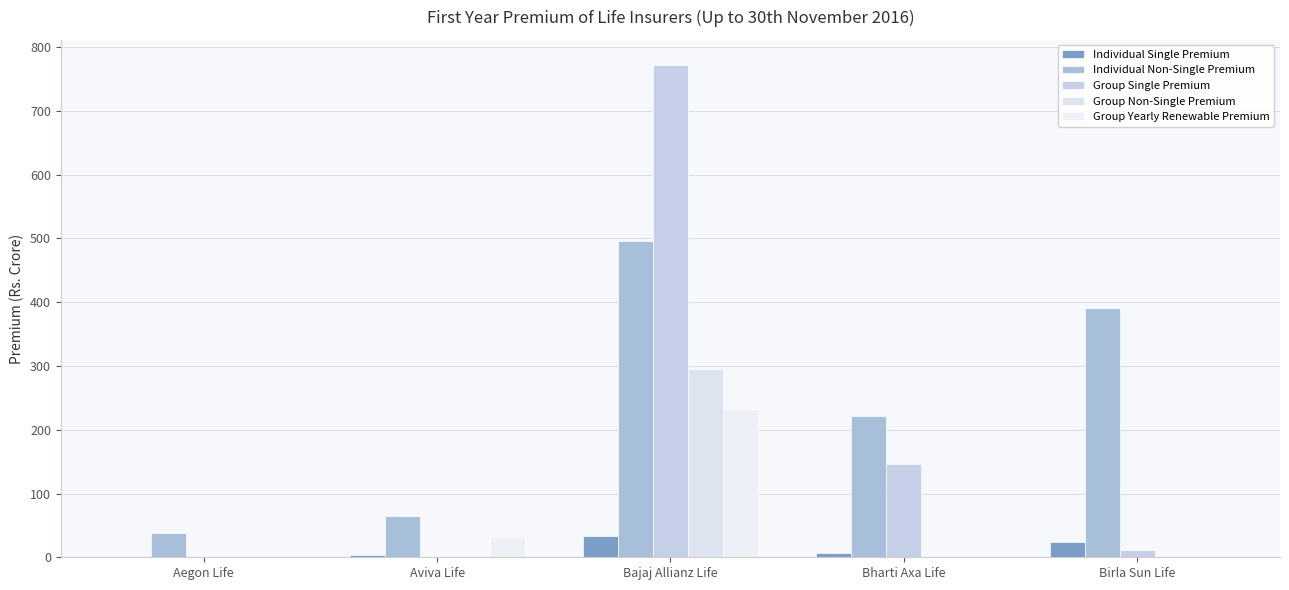

Is it true that Individual Single Premium equals 23.9 at Birla Sun Life?

True